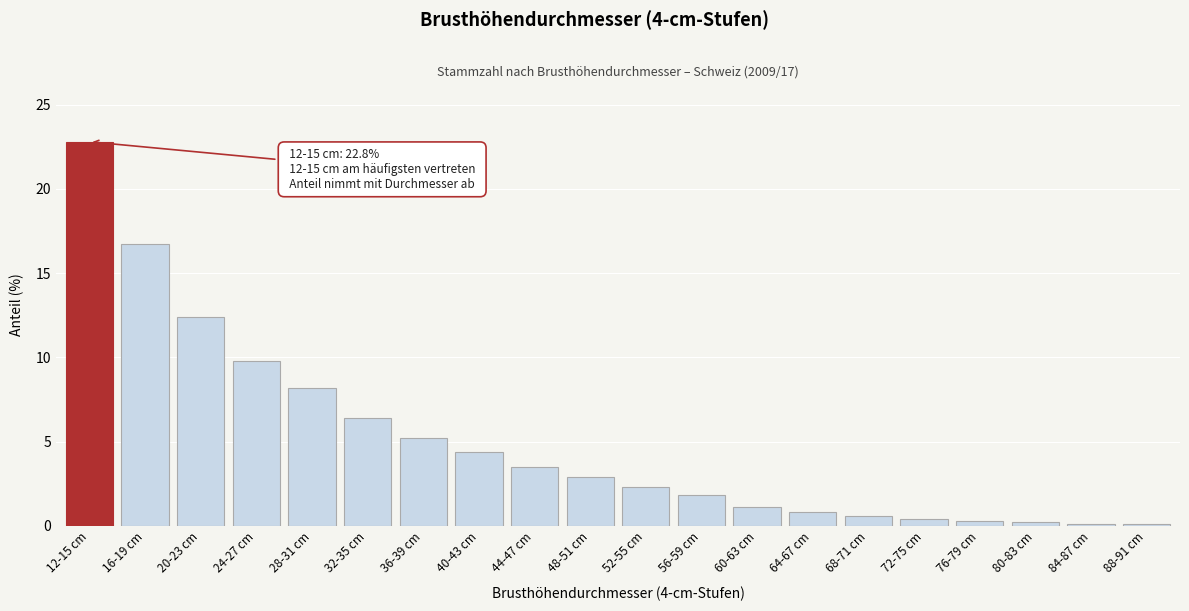

What position from the left is 56-59 cm?

12